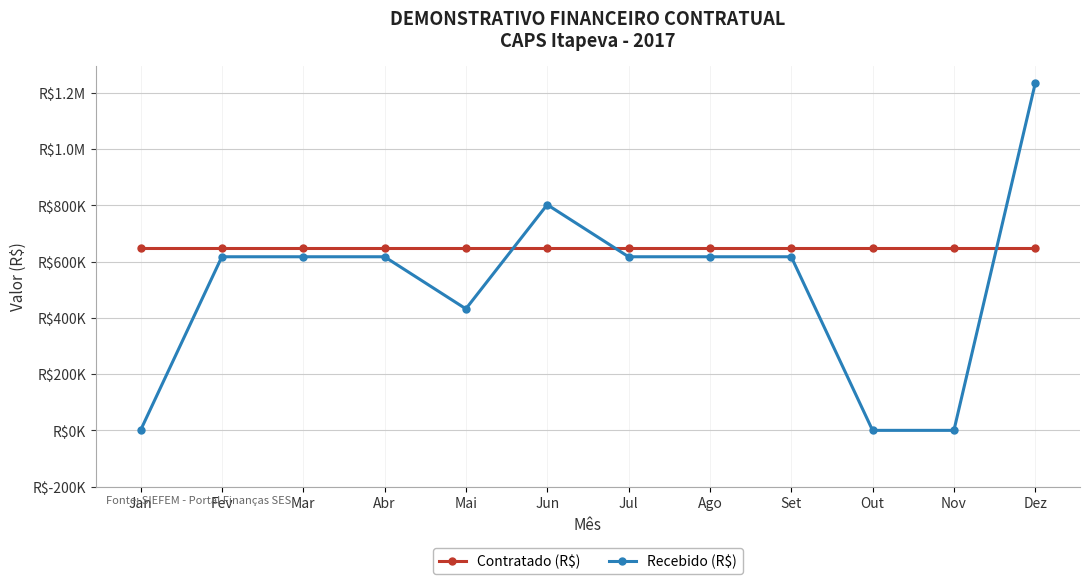

How many Recebido (R$) values are between 432250 and 617500?

7